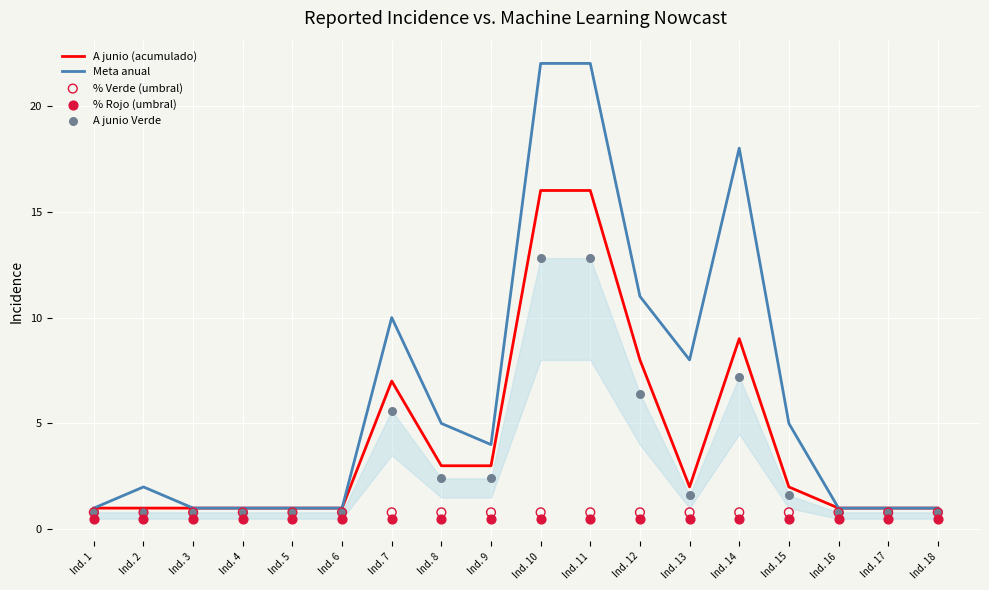

What is the total value across all series at Ind. 17?

4.1